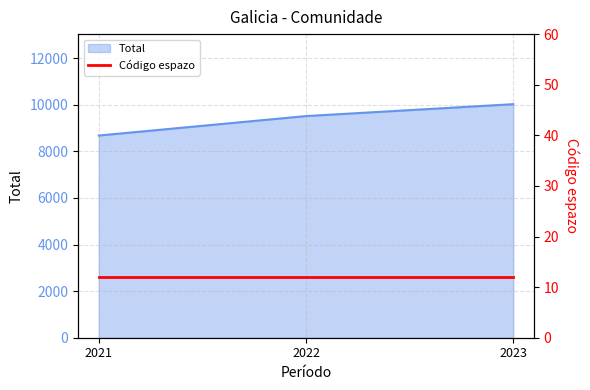

List the labels in order of value, largest first.

2023, 2022, 2021